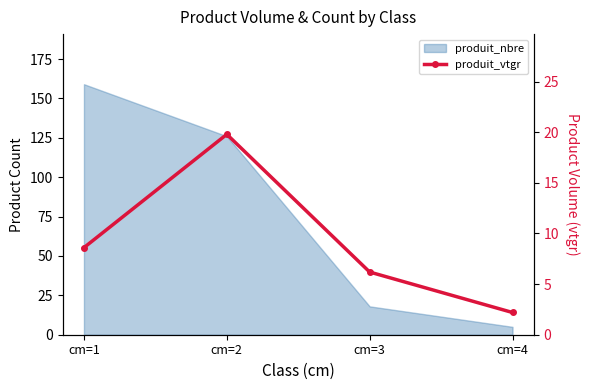

True or false: there are more than 1 points higher than both neighbors.

False